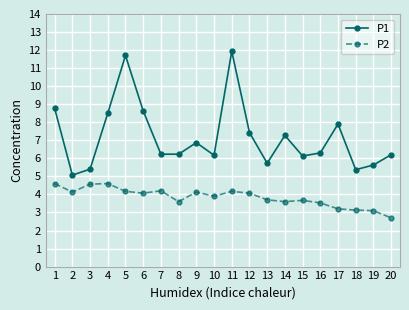

True or false: P2 has more than 0 interior local peaks.

True